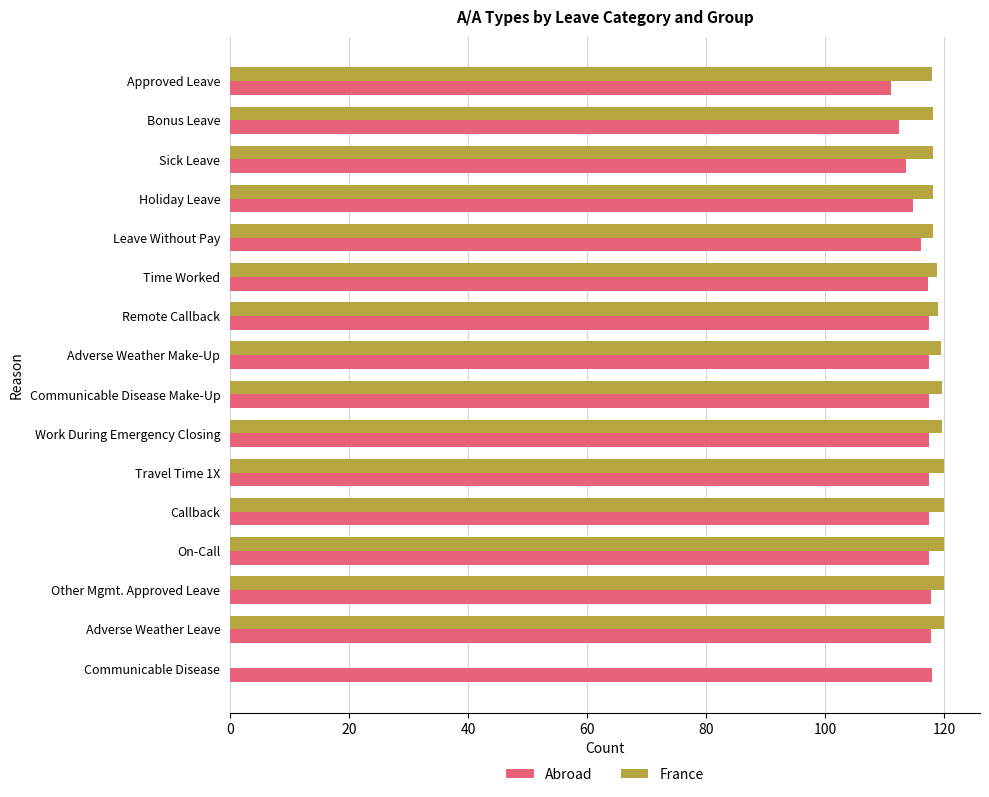

Which series has the largest total across all categories?

Abroad